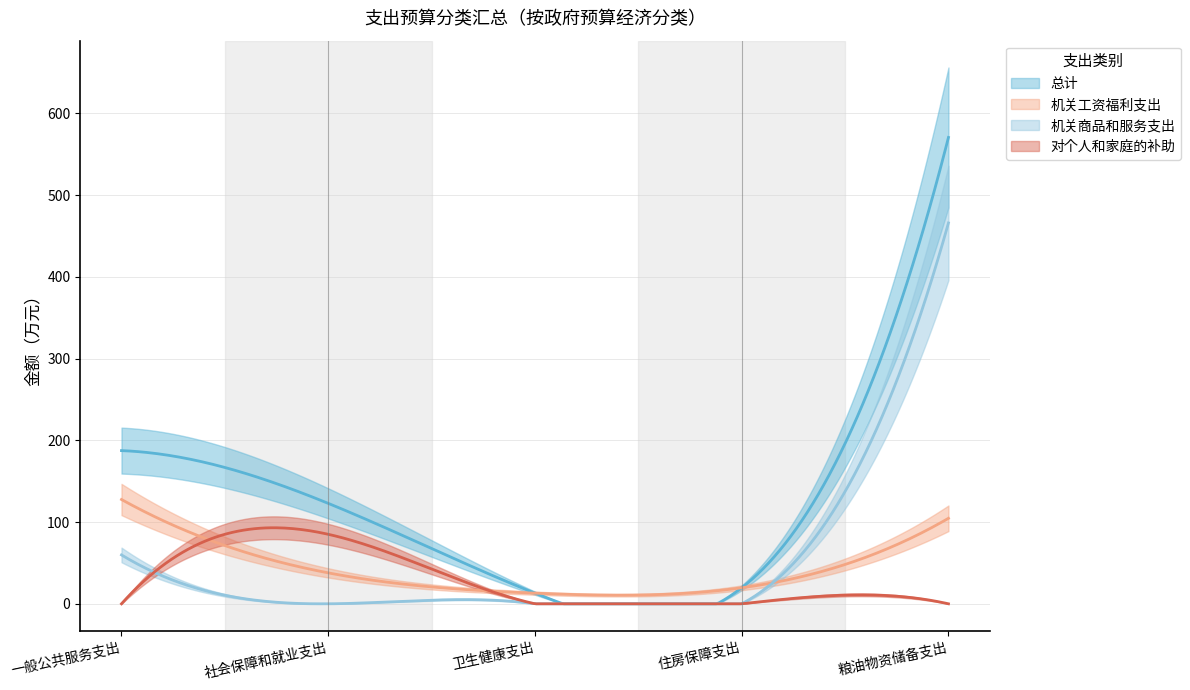

What is the average value of the 机关商品和服务支出 series?

105.1